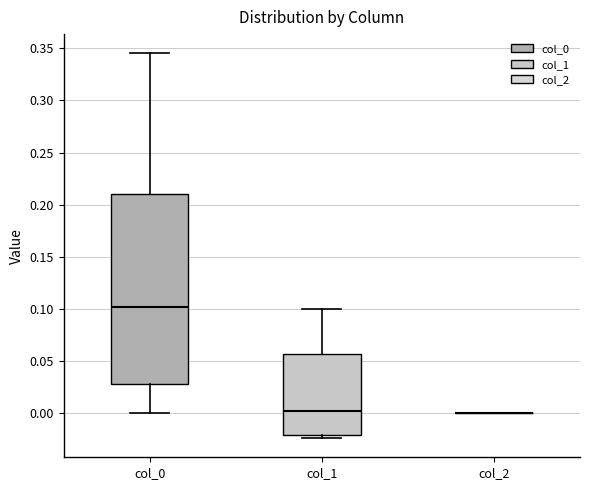

Where is the lower edge of the box for col_0 on the y-axis? The values are not printed on the chart, so give them approximately, as read against the axis.

0.030